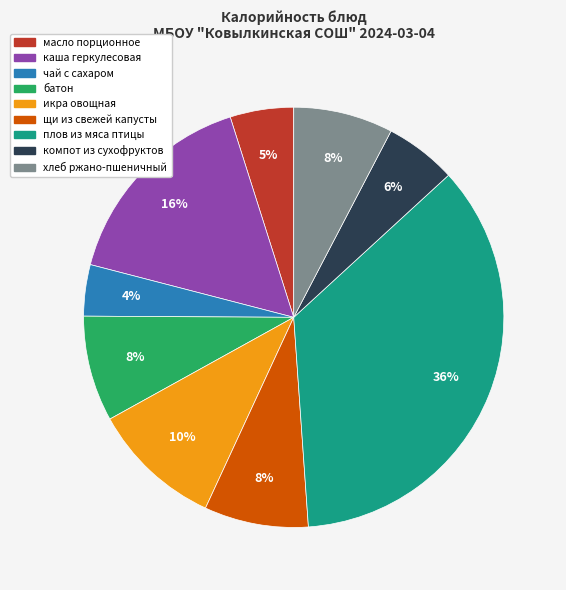

Which category has the smallest portion of the pie?

чай с сахаром